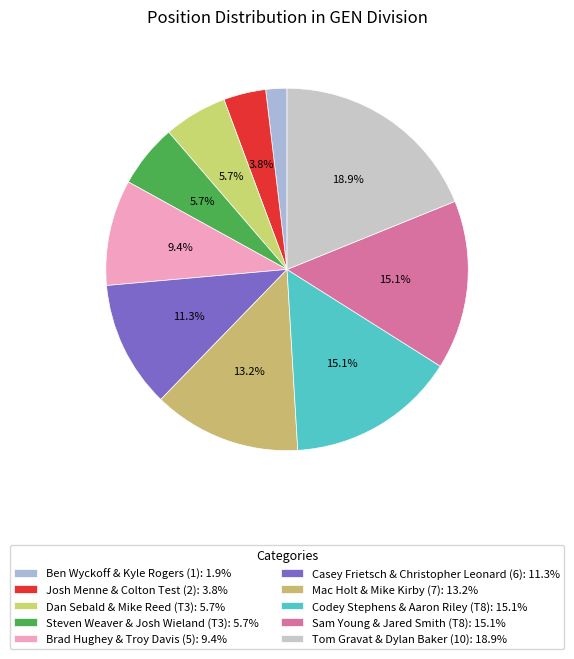

Is it true that Sam Young & Jared Smith (T8) is 15% of the pie?

True